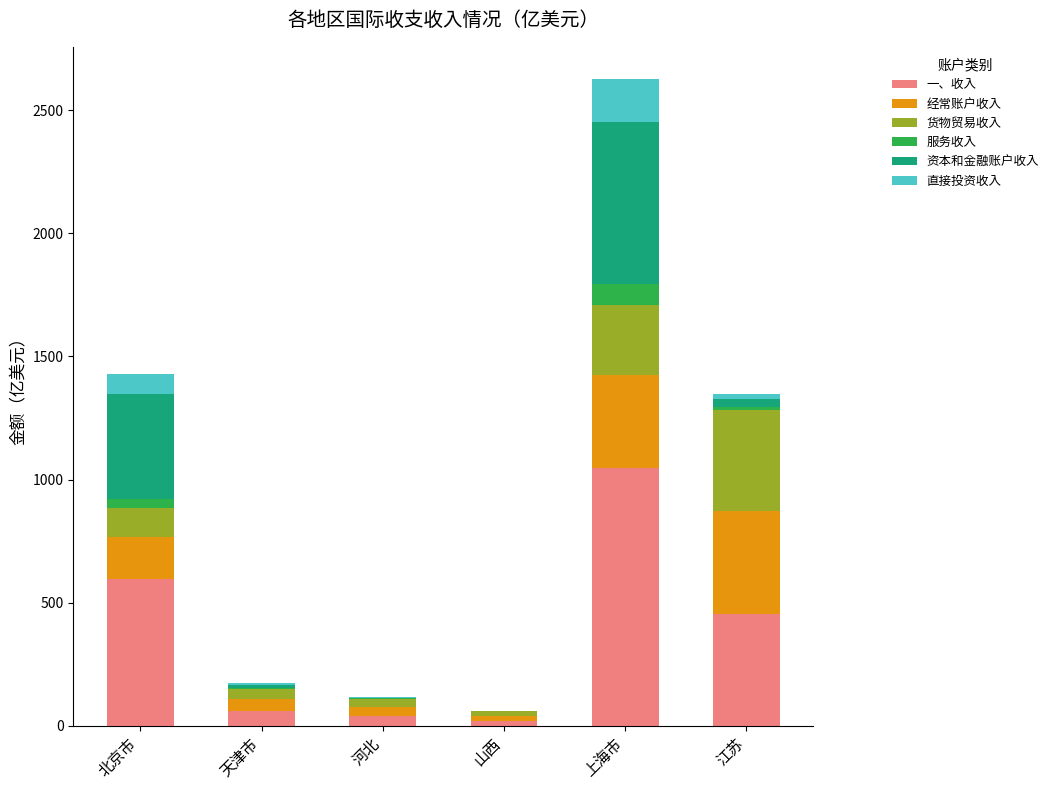

What is the total value across all series at 天津市?

172.9